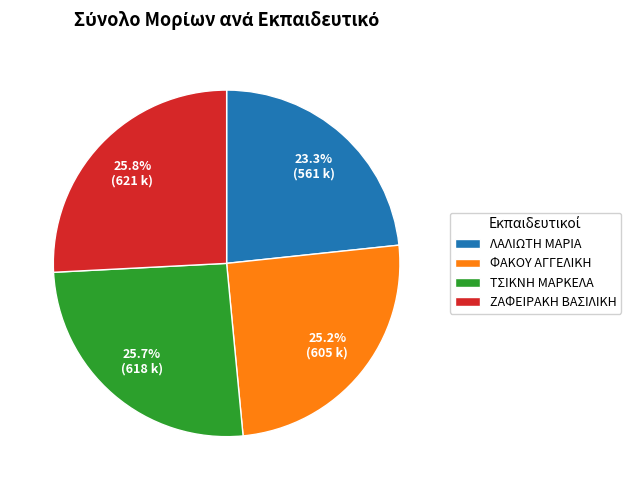

To the nearest percent, what is the average slice percentage?

25%